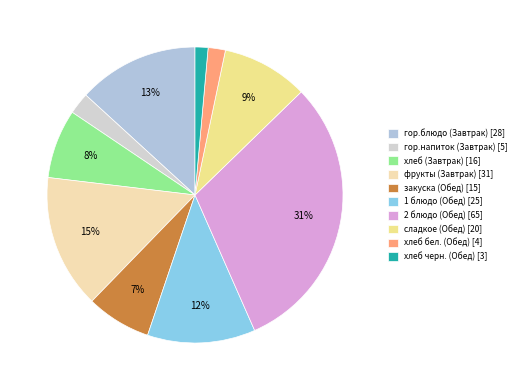

What percentage is NOT represented by хлеб (Завтрак)?

92.5%